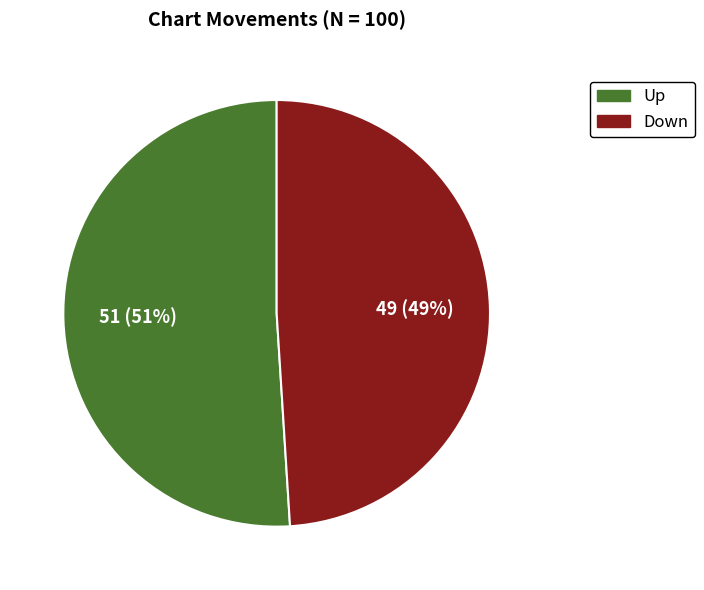

Is there a majority slice in this chart?

Yes